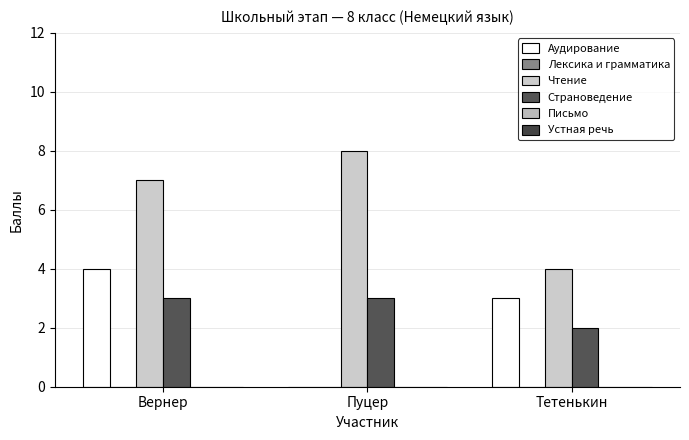

Which has a higher value, Тетенькин or Пуцер?

Тетенькин